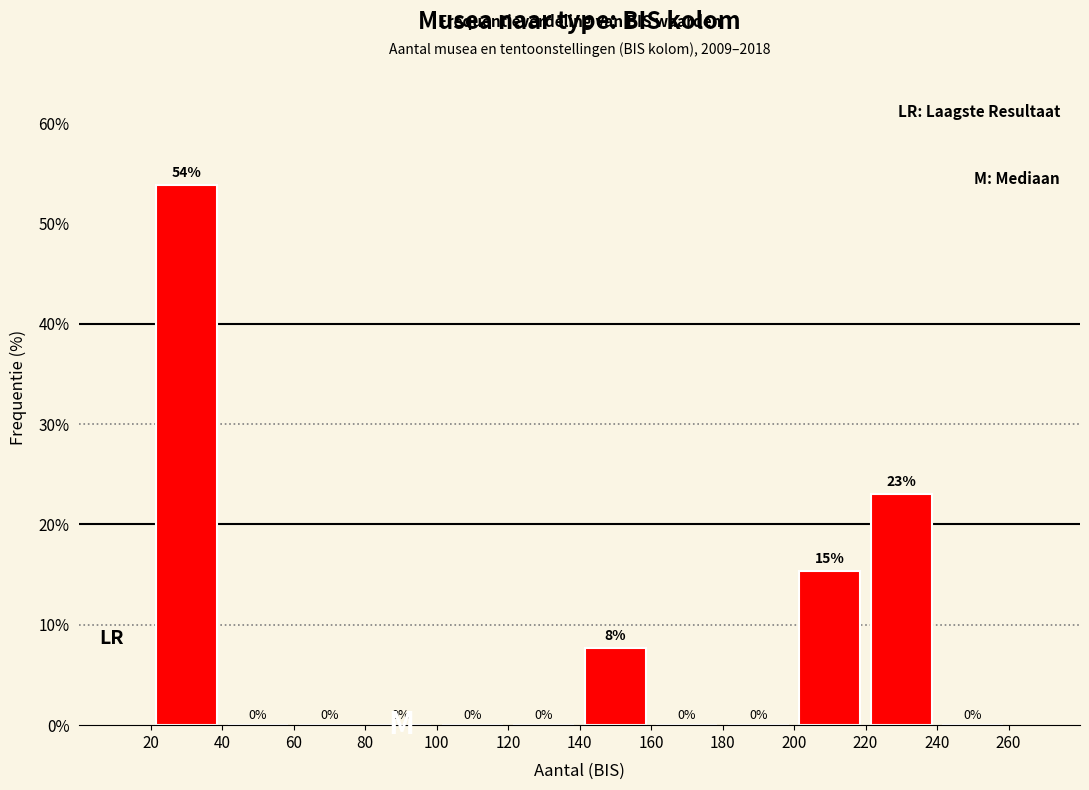

Over which range of the x-axis is the bar tallest?

20 to 40